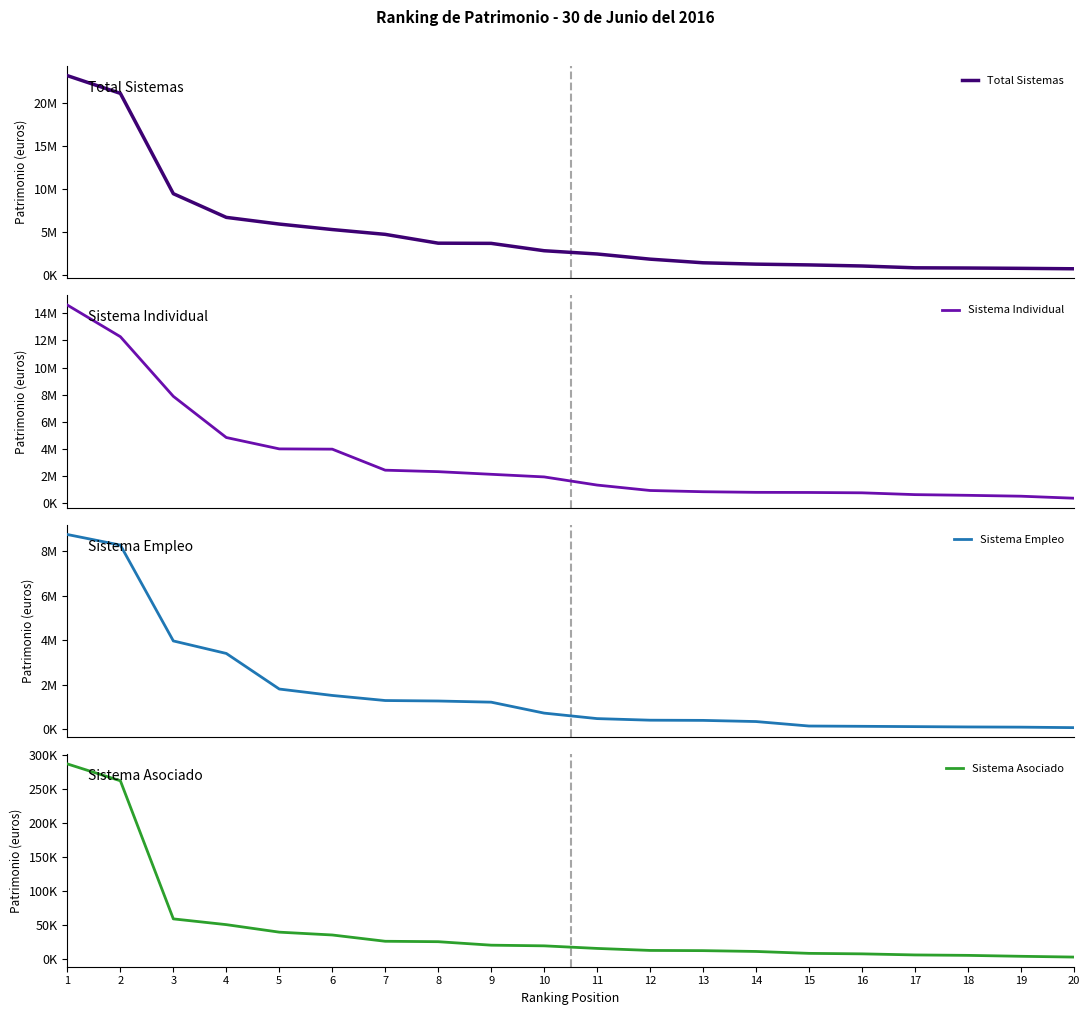

Reading left to right, what are all the values shown in this chart?

Total Sistemas: 23149490	21092225	9446477	6697400	5921379	5285521	4726311	3702684	3680502	2826064	2447770	1848369	1427236	1269282	1180438	1055257	843931	818680	781327	730950
Sistema Individual: 14607046	12277607	7883198	4848911	4011688	3991959	2442451	2333787	2139583	1946637	1346110	946133	855105	809910	800731	774895	641937	590374	525991	377799
Sistema Empleo: 8756179	8280388	3974742	3412246	1813794	1526036	1297567	1276400	1223881	732208	485405	414176	405396	353152	152013	139390	125149	110682	101515	79558
Sistema Asociado: 286879	262056	58438	49952	38872	34696	25437	24811	19671	18700	14883	11927	11616	10410	7609	6873	5282	4648	3281	2144